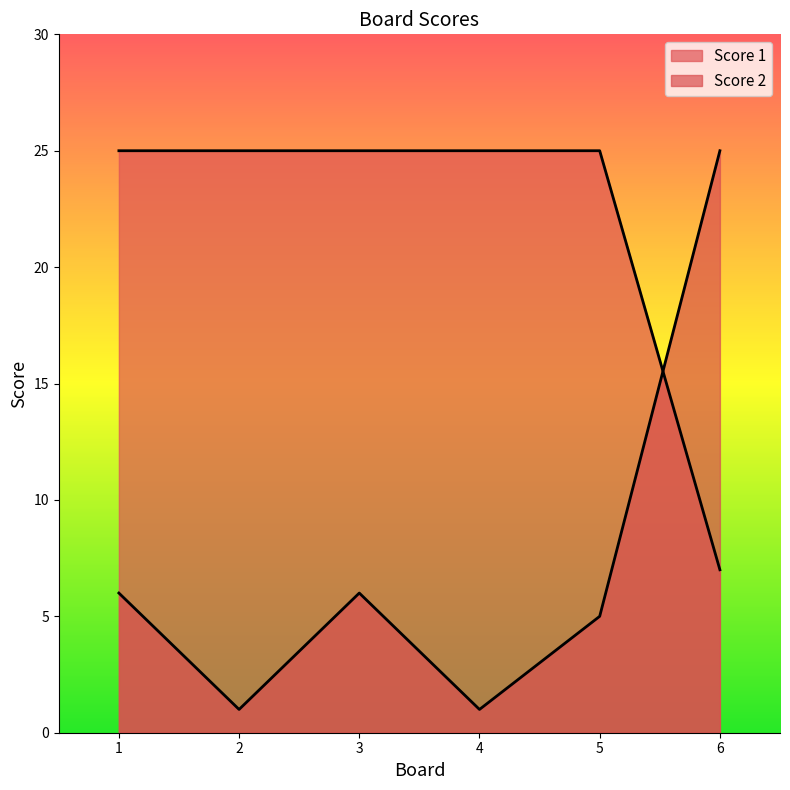

What is the difference between the maximum and minimum values in the Score 1 series?

18